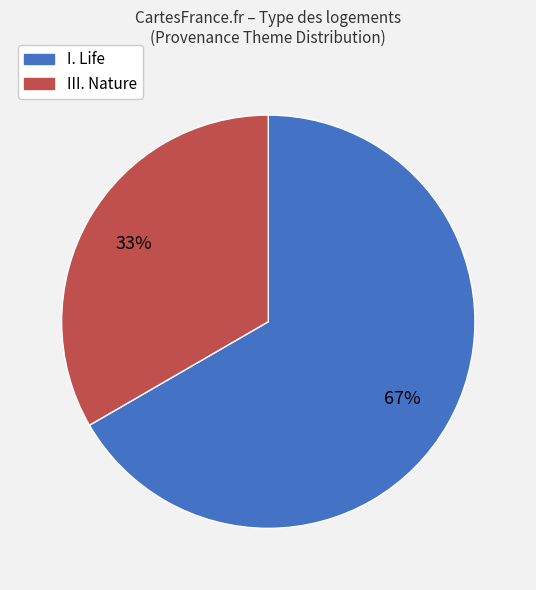

Rank the categories by value from lowest to highest.

III. Nature, I. Life